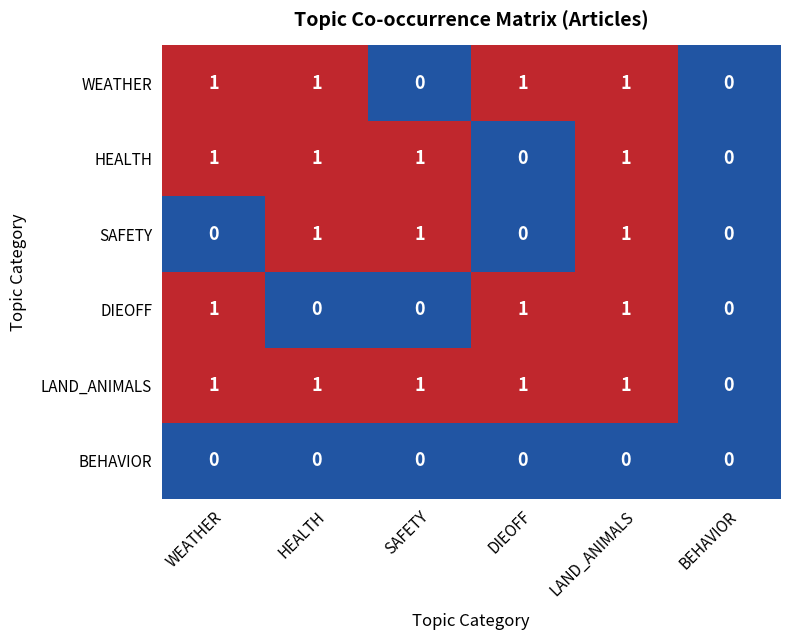

True or false: SAFETY has a value of 1 at BEHAVIOR.

False